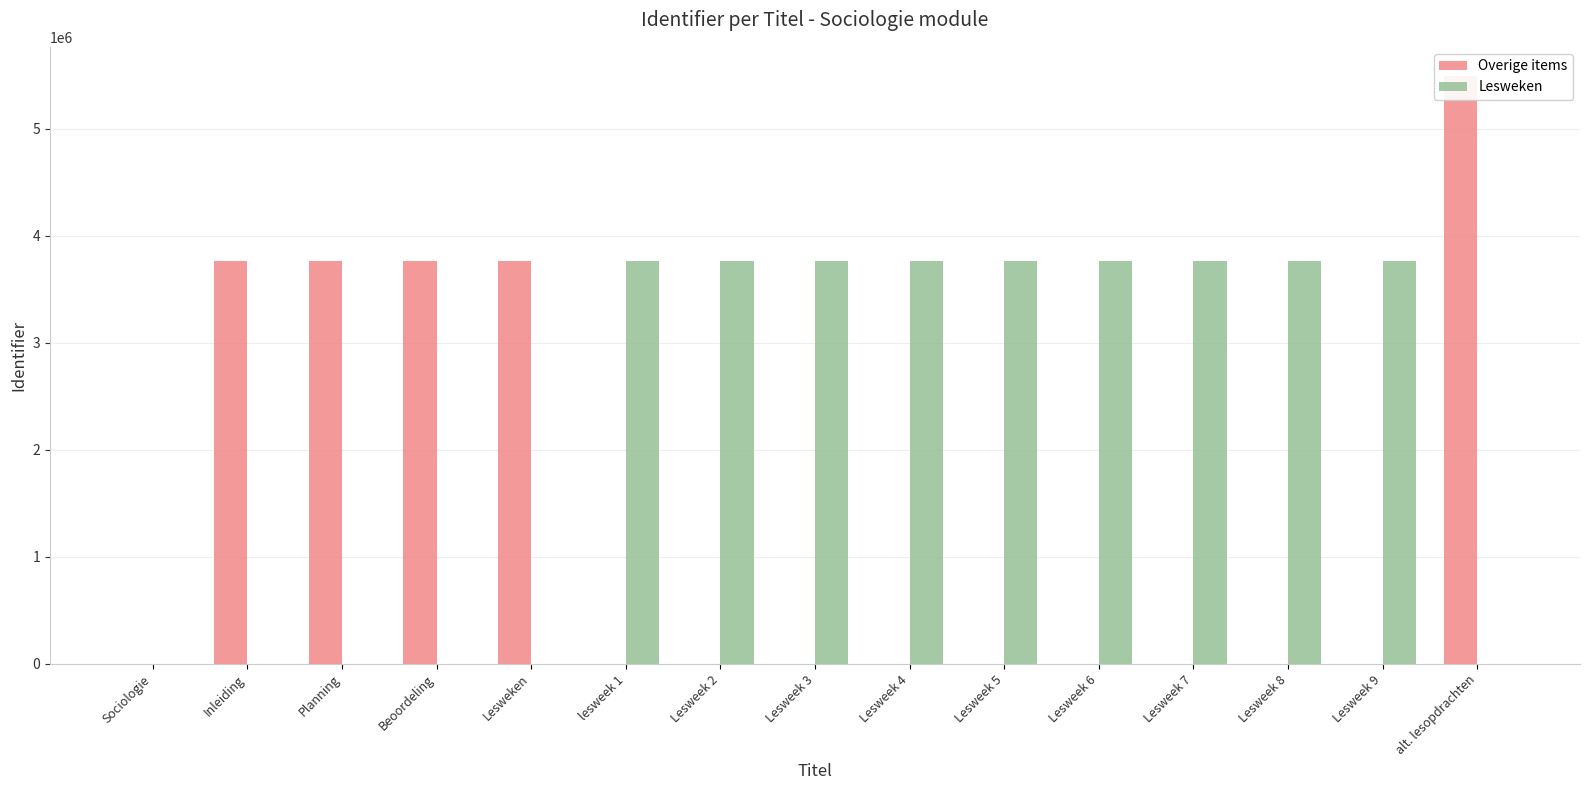

Rank the categories by Lesweken value from highest to lowest.

Lesweek 9, Lesweek 8, Lesweek 7, Lesweek 6, Lesweek 5, Lesweek 4, Lesweek 3, Lesweek 2, lesweek 1, Sociologie, Inleiding, Planning, Beoordeling, Lesweken, alt. lesopdrachten